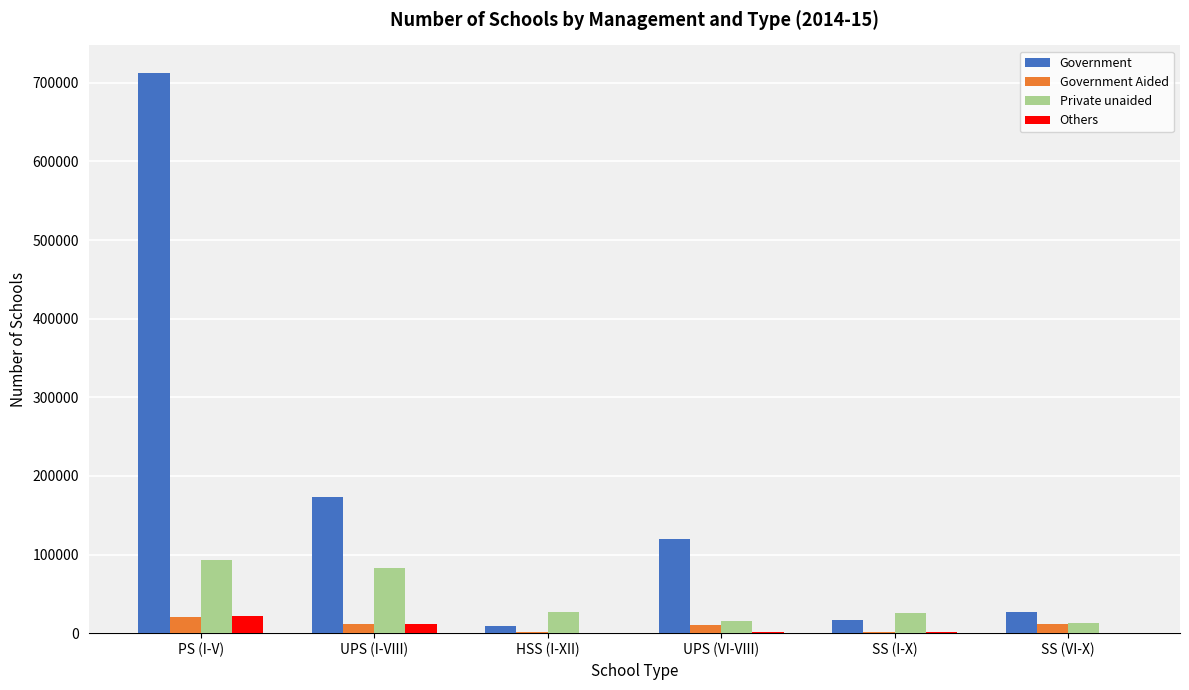

At which label does Government Aided first exceed 11169?

PS (I-V)